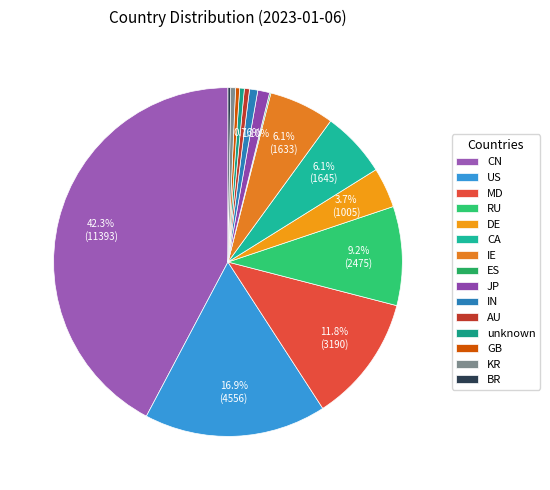

Which category has the biggest portion of the pie?

CN